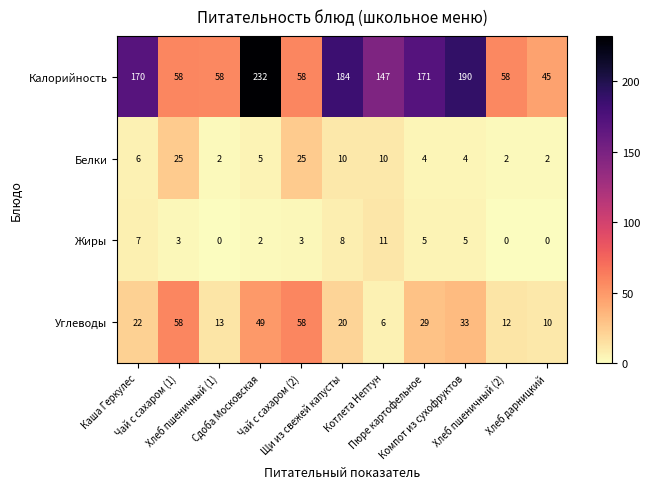

Which label corresponds to the largest value in the chart?

Сдоба Московская